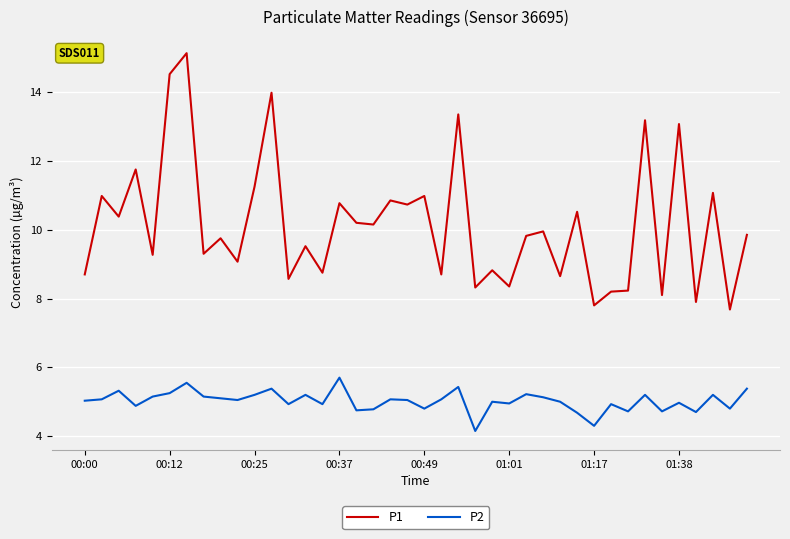

List the series in order of their overall mean, lowest first.

P2, P1